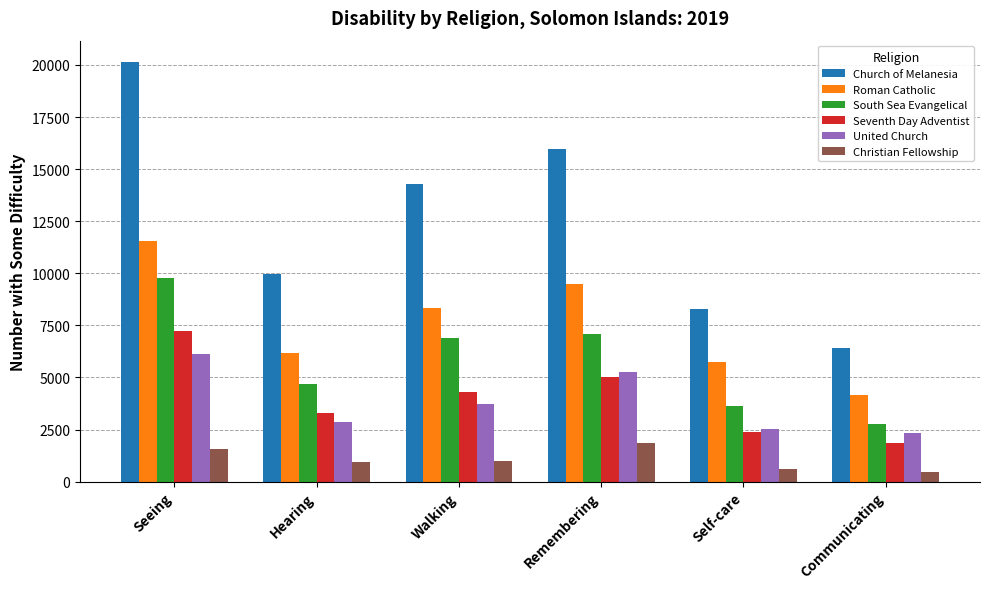

Is the value of Roman Catholic at Seeing greater than the value of Church of Melanesia at Seeing?

No